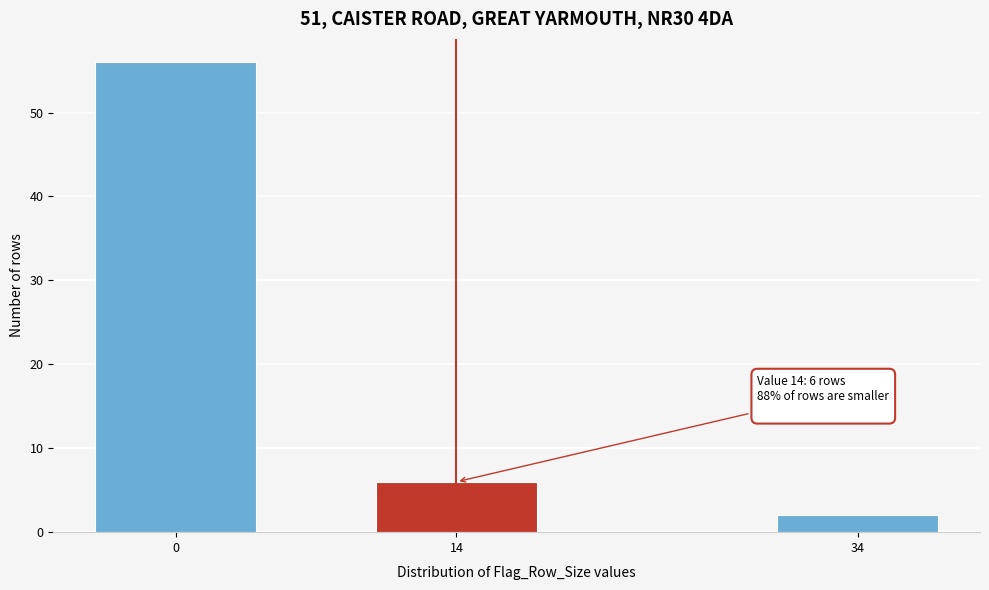

Reading left to right, what are all the values shown in this chart?

56	6	2